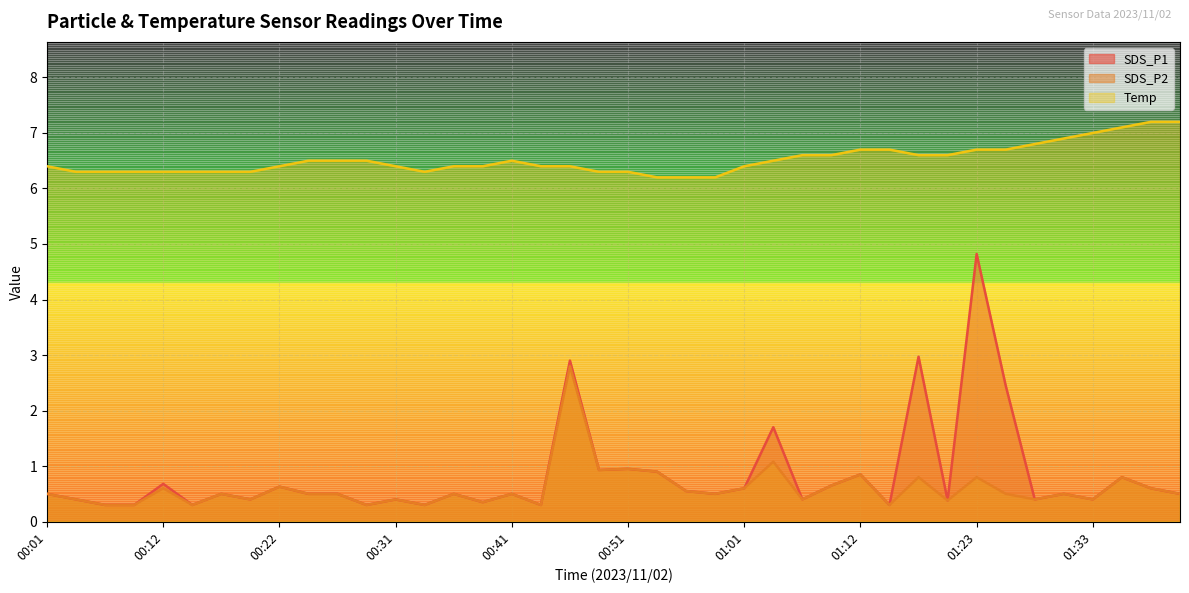

What is the label of the 11th point from the right?

01:14